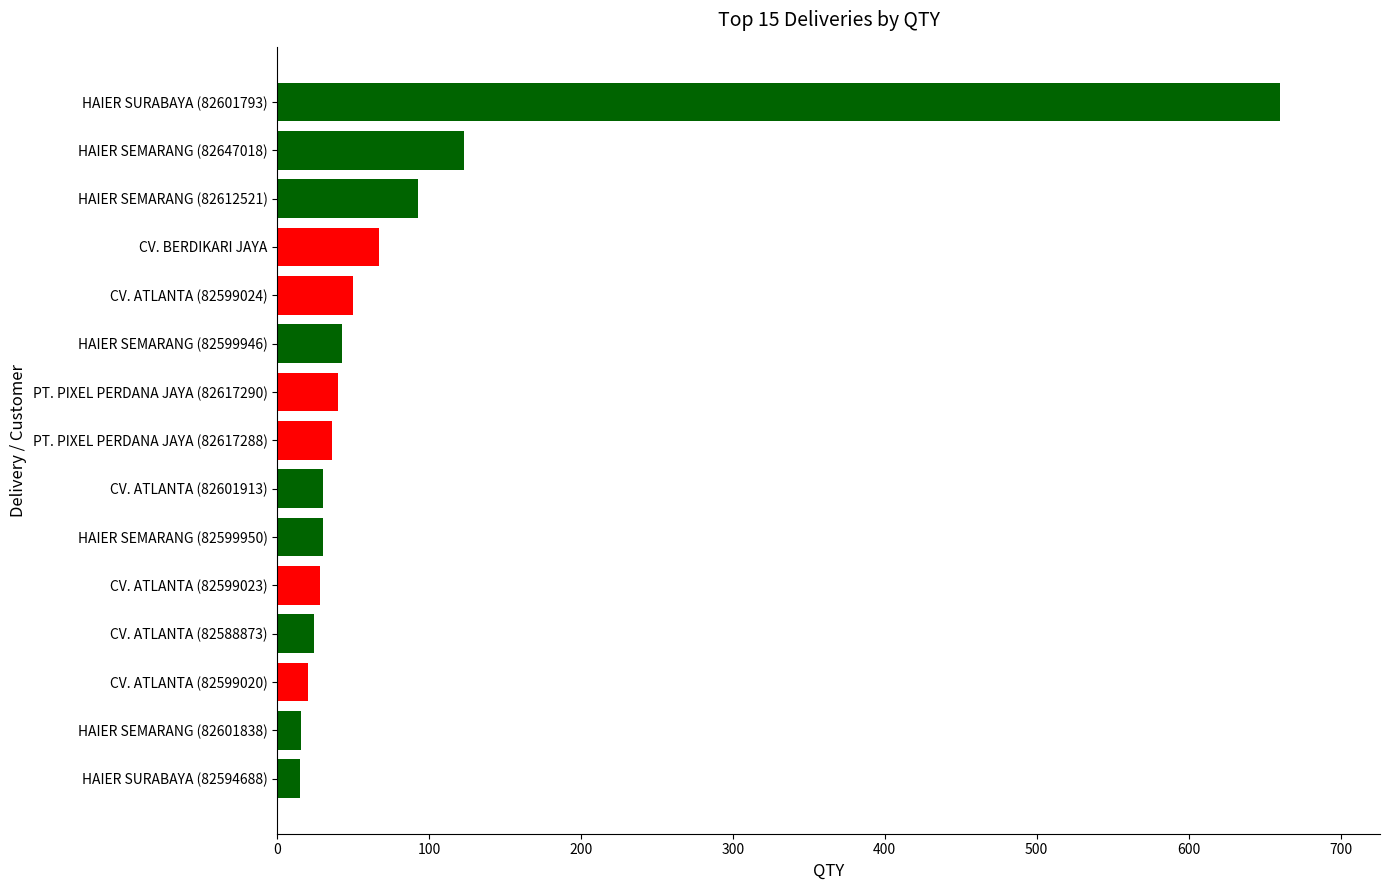

What is the smallest value displayed?

15